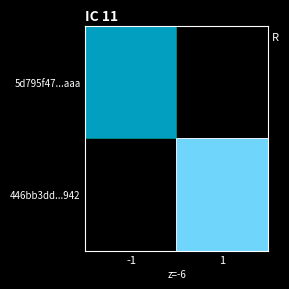

Rank the series by their maximum value, from lowest to highest.

446bb3dd...942, 5d795f47...aaa